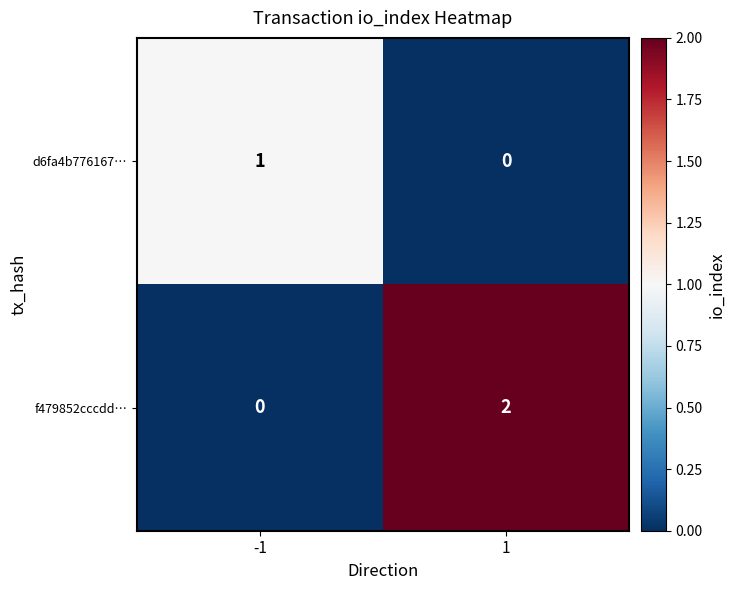

Between -1 and 1, which series saw the biggest shift?

f479852cccdd…